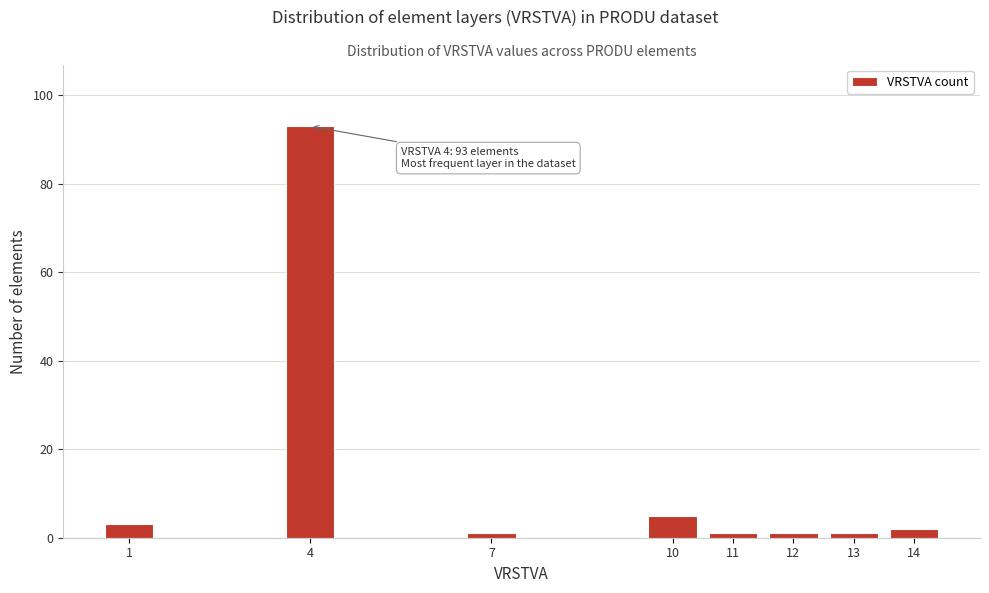

Reading left to right, extract all data points from this chart.

3	93	1	5	1	1	1	2